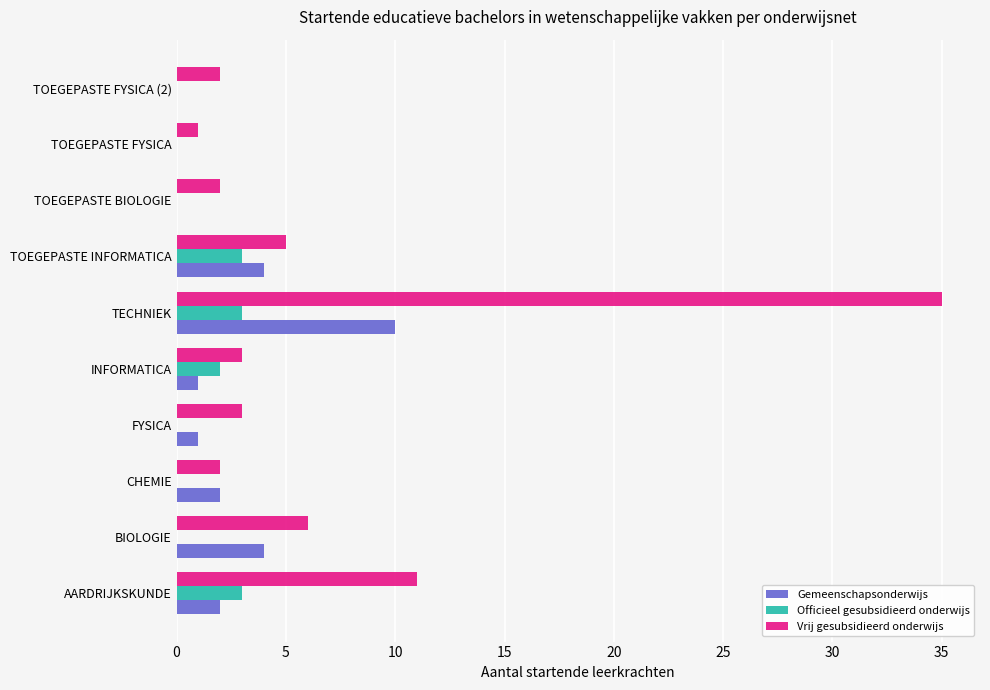

Where is Vrij gesubsidieerd onderwijs nearest to the value 18?

AARDRIJKSKUNDE